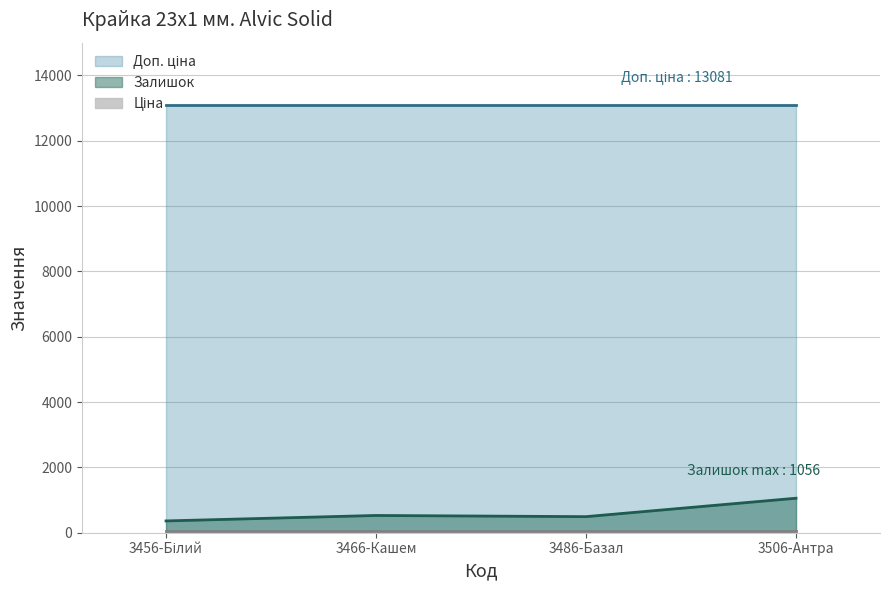

What is the value of the Залишок point at the 2nd from the left?

528.0